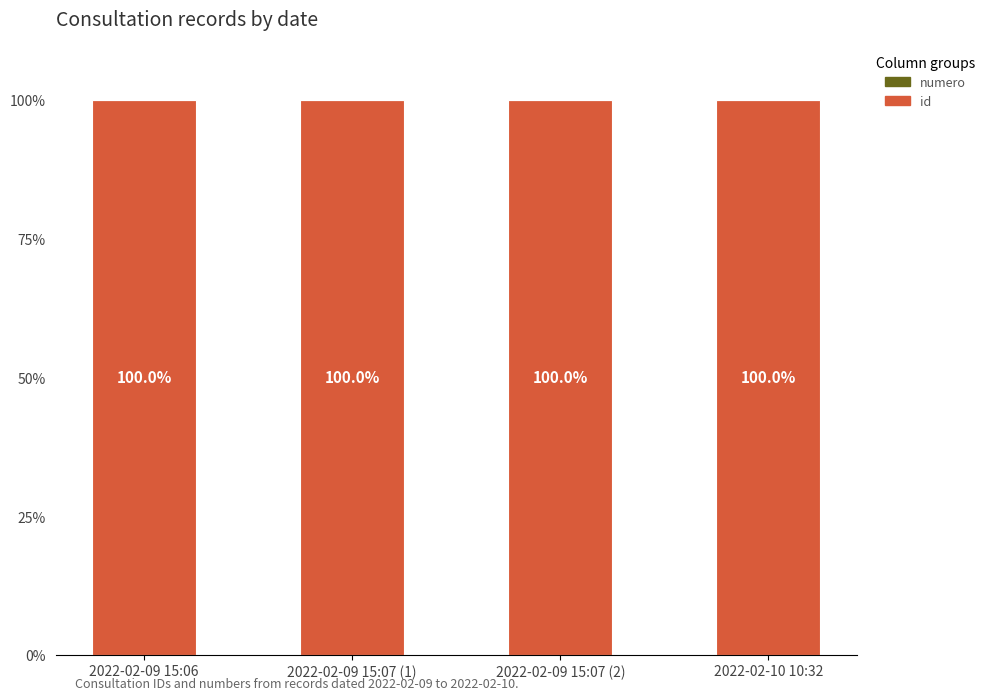

What is the highest value of the id series?

100.0